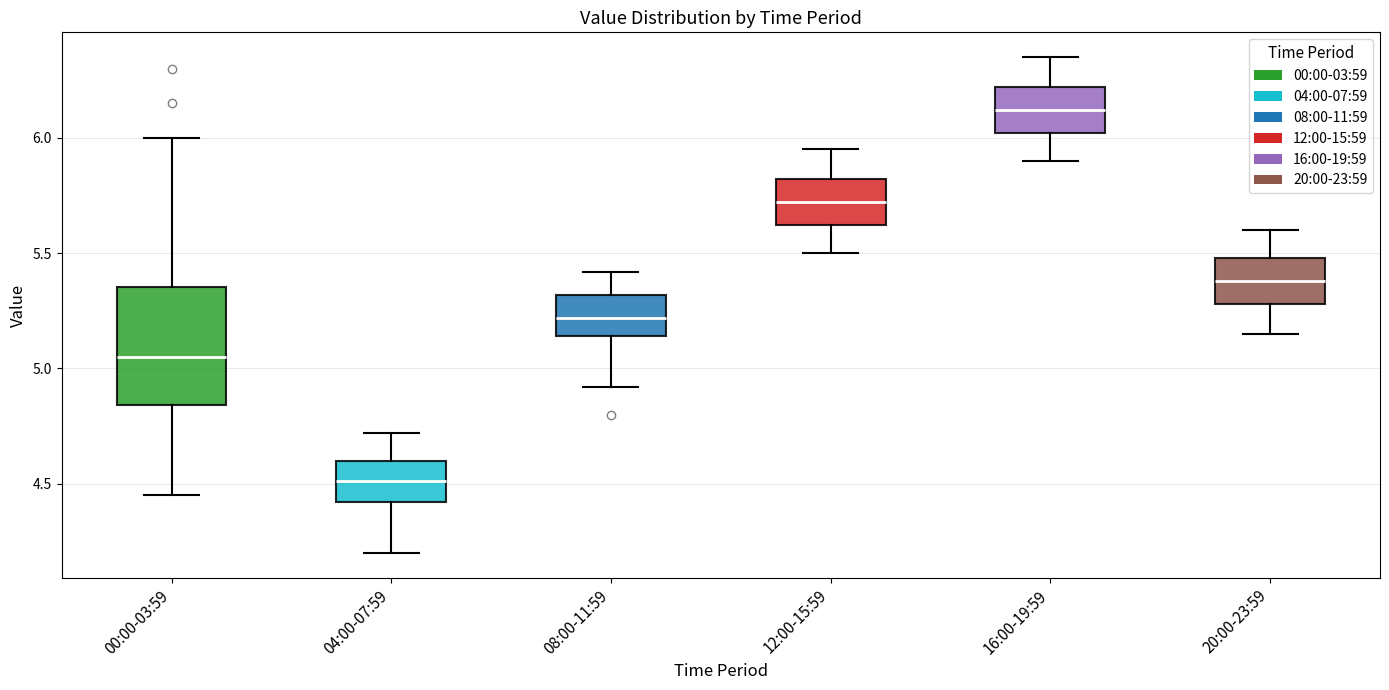

Reading left to right, read every box against the y-axis: the position of its median line, the range the box covers, and the ends of its whiskers. The values are not printed on the chart, so give them approximately, as read against the axis.

00:00-03:59: median 5.05, box 4.85 to 5.35, whiskers 4.45 to 6.00
04:00-07:59: median 4.50, box 4.40 to 4.60, whiskers 4.20 to 4.70
08:00-11:59: median 5.20, box 5.15 to 5.30, whiskers 4.90 to 5.40
12:00-15:59: median 5.70, box 5.60 to 5.80, whiskers 5.50 to 5.95
16:00-19:59: median 6.10, box 6.00 to 6.20, whiskers 5.90 to 6.35
20:00-23:59: median 5.40, box 5.30 to 5.50, whiskers 5.15 to 5.60